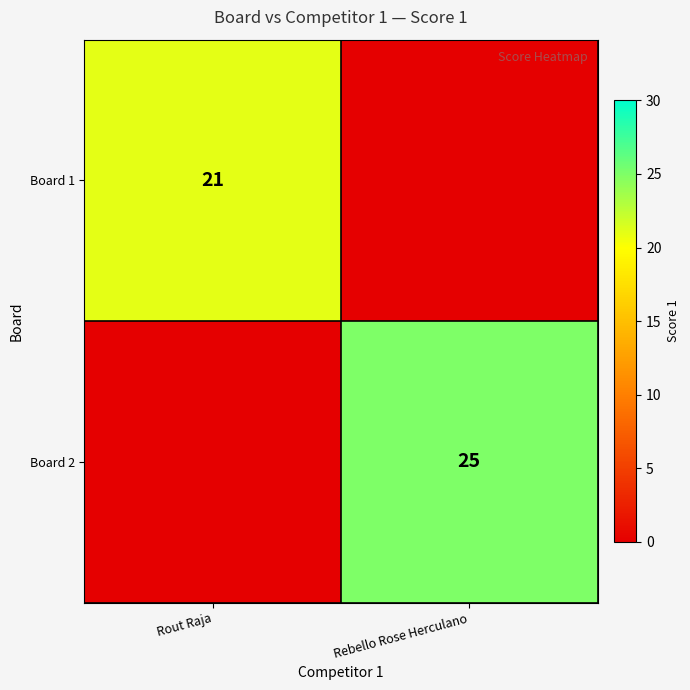

The value of Board 1 at Rout Raja is 21. True or false?

True